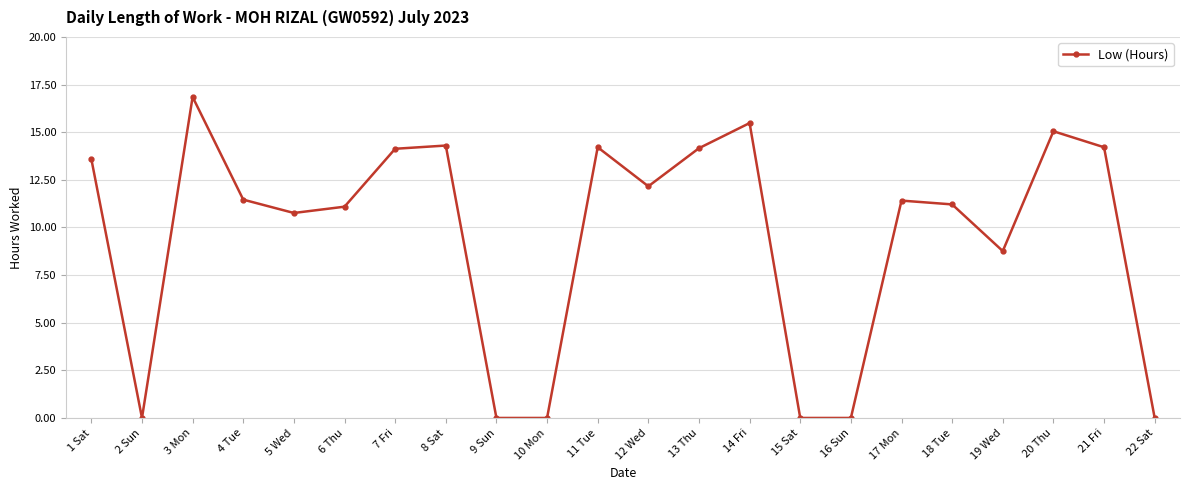

What is the label of the 20th point from the right?

3 Mon